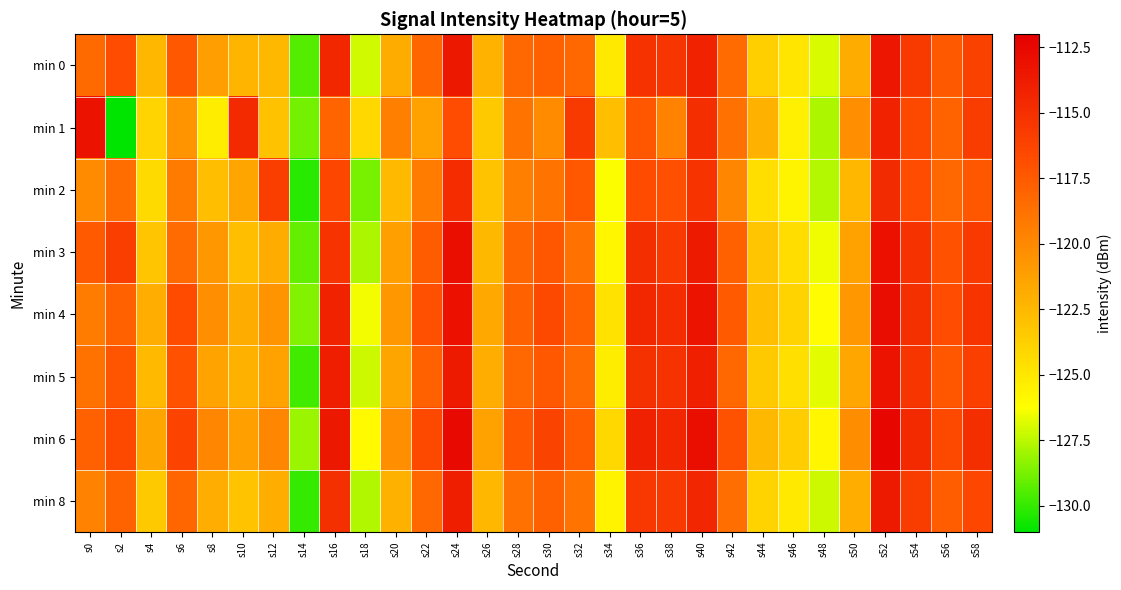

Which has a higher value, s0 or s28?

s28